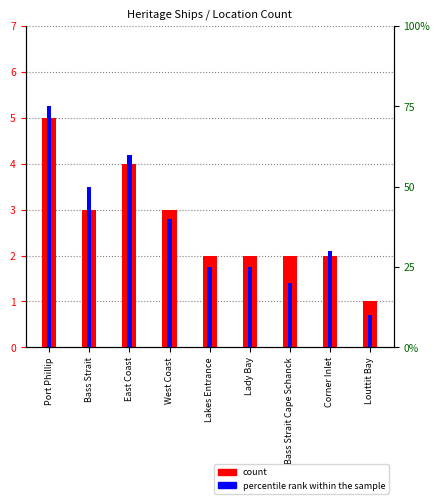

Reading left to right, extract all data points from this chart.

count: 5	3	4	3	2	2	2	2	1
percentile rank within the sample: 75	50	60	40	25	25	20	30	10